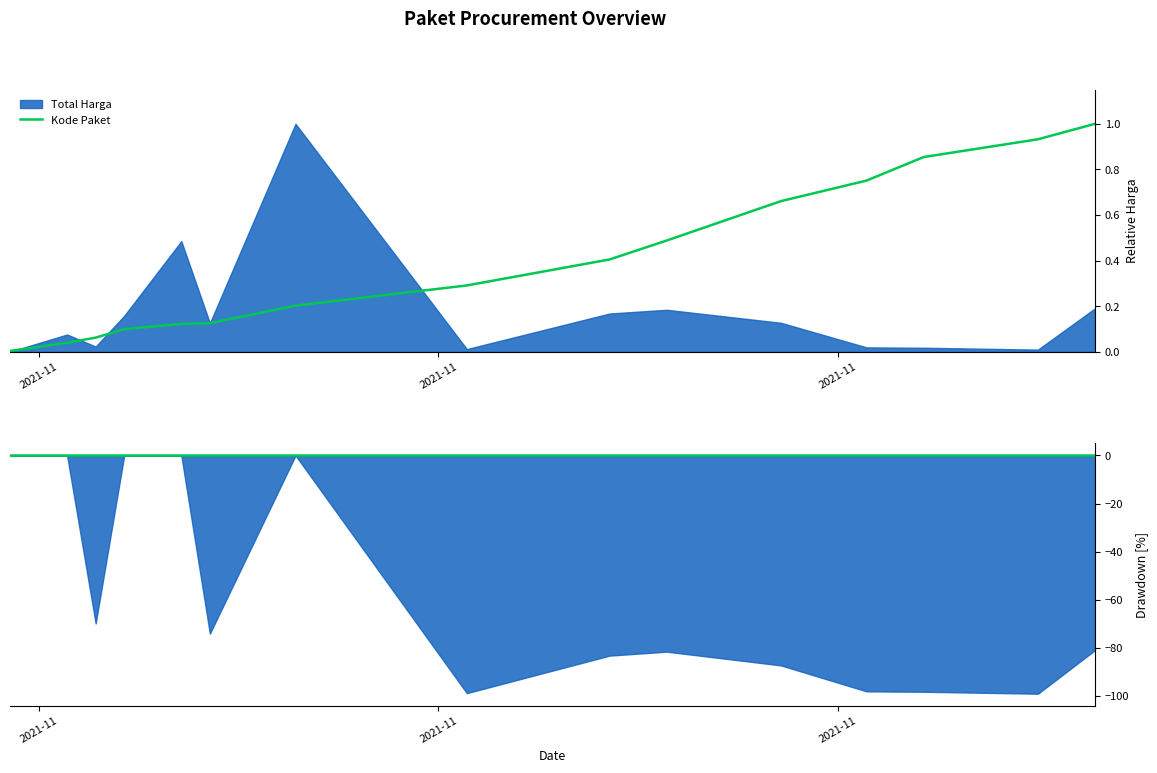

What is the average value?

0.4